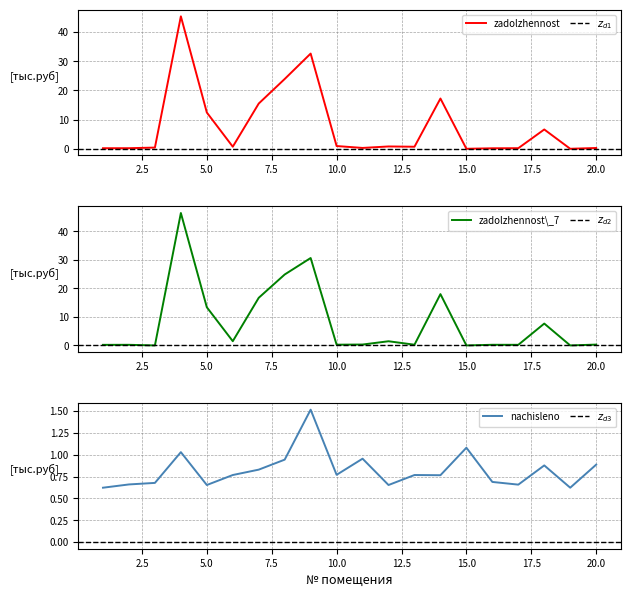

True or false: zadolzhennost has more than 1 interior local peaks.

True